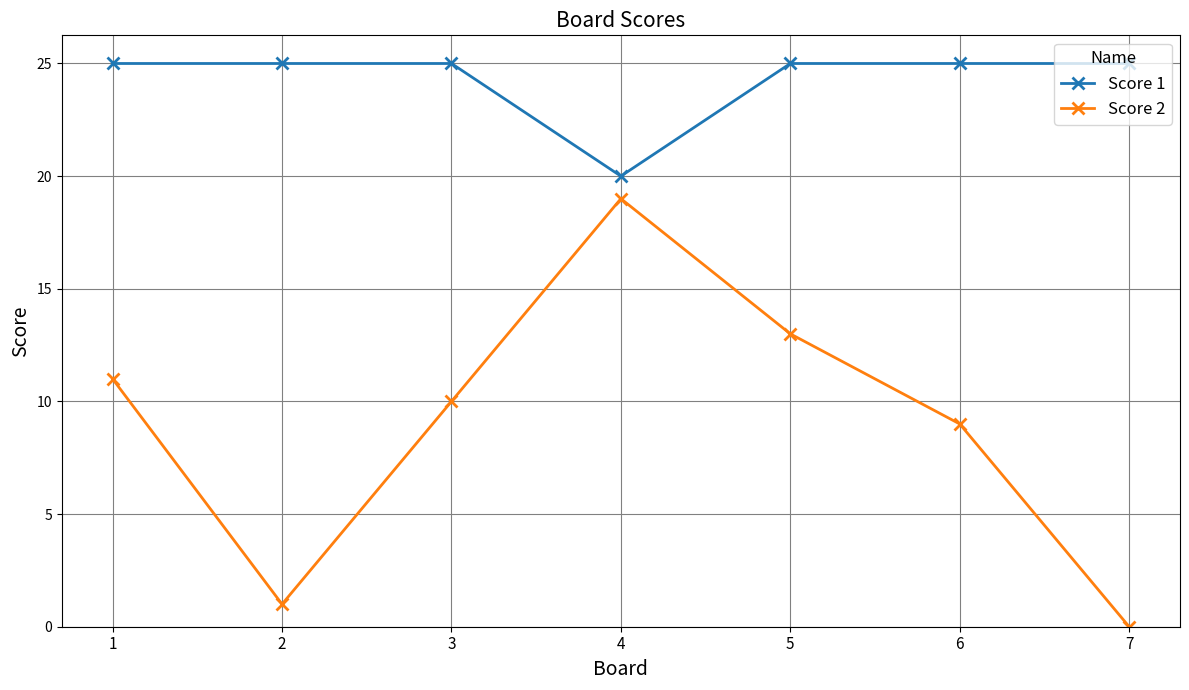

How many lines are shown in the chart?

2